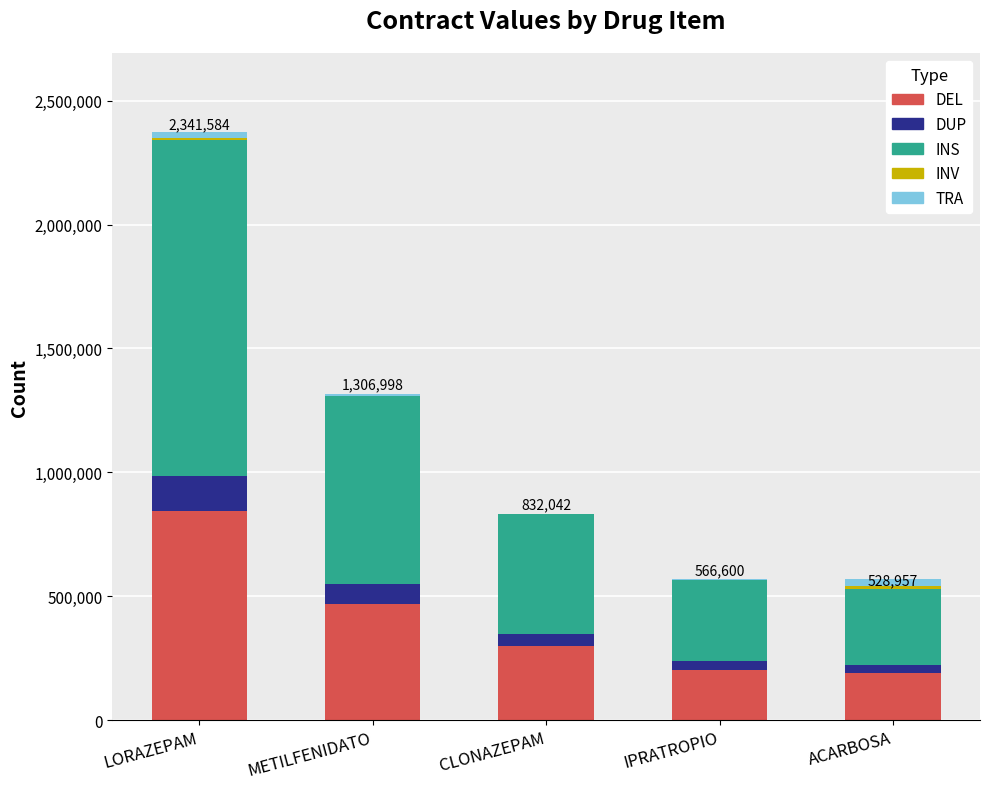

What is the highest value of the DEL series?

842970.2